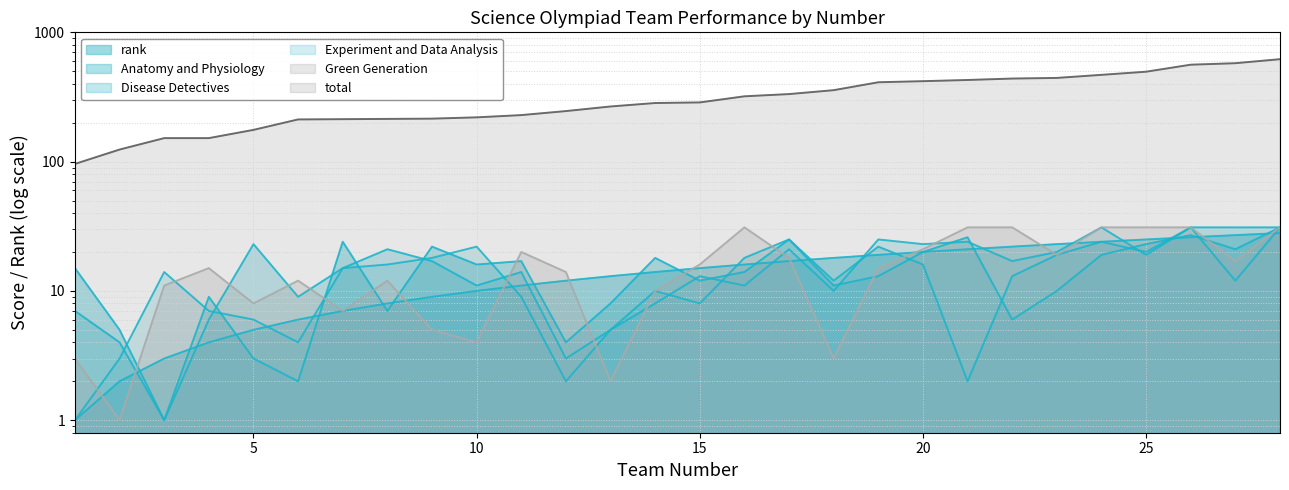

At which category does Green Generation reach its first local peak?

4